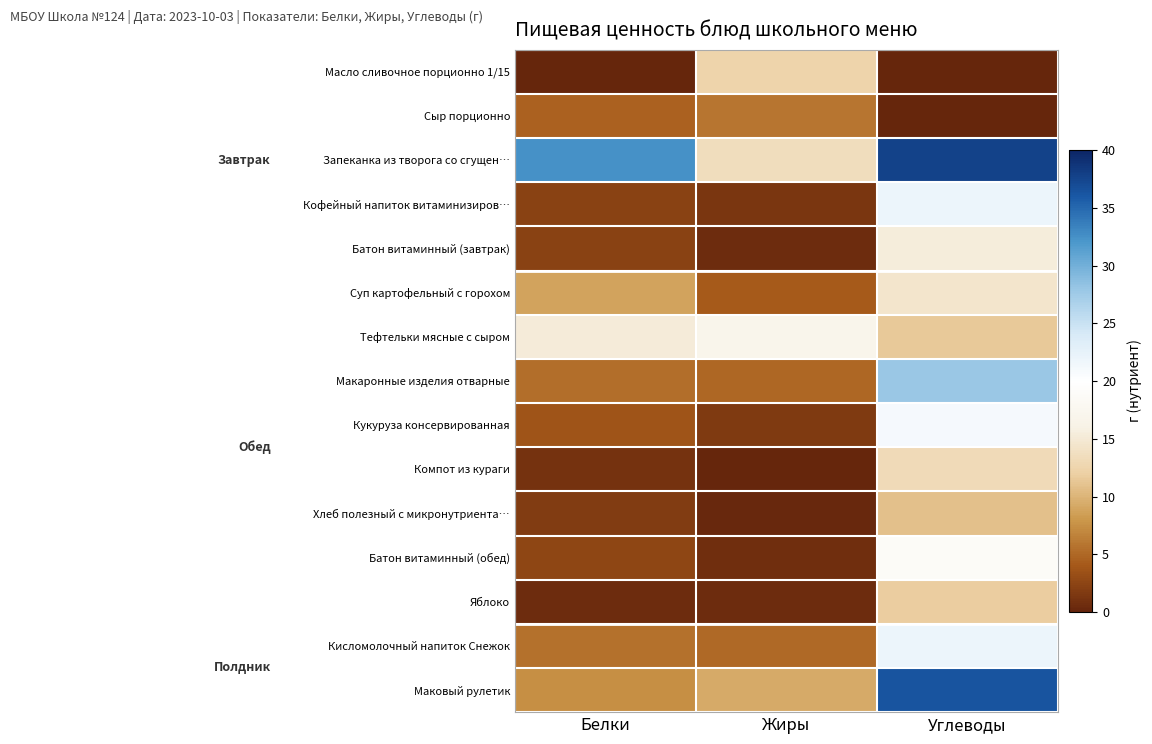

Reading left to right, extract all data points from this chart.

Масло сливочное порционно 1/15: Белки=0.1	Жиры=12.4	Углеводы=0.1
Сыр порционно: Белки=4.6	Жиры=5.8	Углеводы=0.0
Запеканка из творога со сгущен…: Белки=32.4	Жиры=13.5	Углеводы=37.8
Кофейный напиток витаминизиров…: Белки=2.3	Жиры=1.4	Углеводы=22.0
Батон витаминный (завтрак): Белки=2.2	Жиры=0.5	Углеводы=15.4
Суп картофельный с горохом: Белки=8.8	Жиры=4.1	Углеводы=14.5
Тефтельки мясные с сыром: Белки=15.2	Жиры=17.0	Углеводы=11.5
Макаронные изделия отварные: Белки=5.4	Жиры=4.9	Углеводы=27.9
Кукуруза консервированная: Белки=3.6	Жиры=1.7	Углеводы=21.0
Компот из кураги: Белки=1.0	Жиры=0.0	Углеводы=13.2
Хлеб полезный с микронутриента…: Белки=1.8	Жиры=0.3	Углеводы=10.8
Батон витаминный (обед): Белки=2.6	Жиры=0.7	Углеводы=18.9
Яблоко: Белки=0.5	Жиры=0.5	Углеводы=11.8
Кисломолочный напиток Снежок: Белки=5.6	Жиры=5.0	Углеводы=22.0
Маковый рулетик: Белки=7.4	Жиры=9.3	Углеводы=36.3